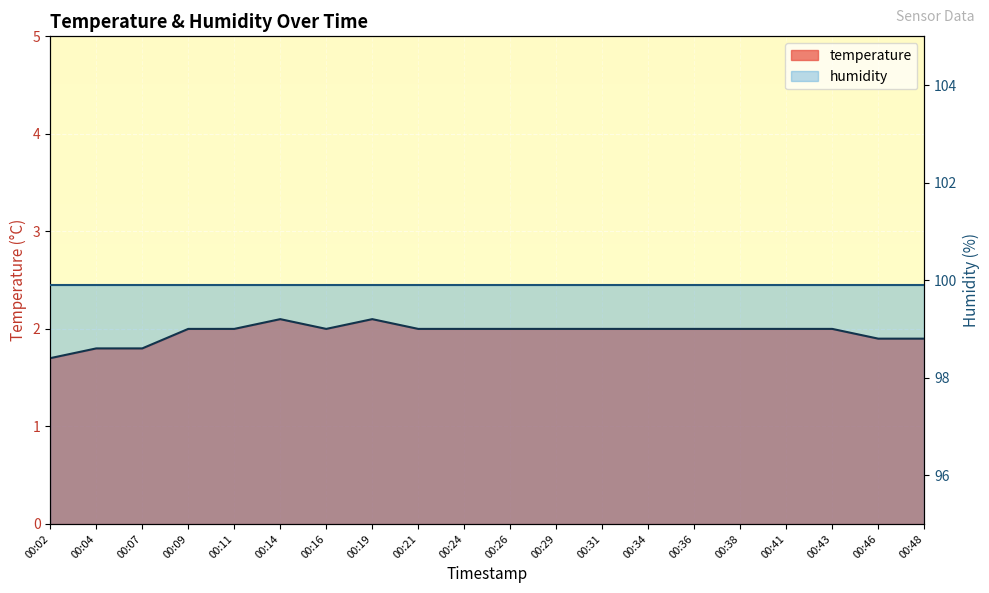

How many points are lower than both their immediate neighbors (excluding endpoints)?

1